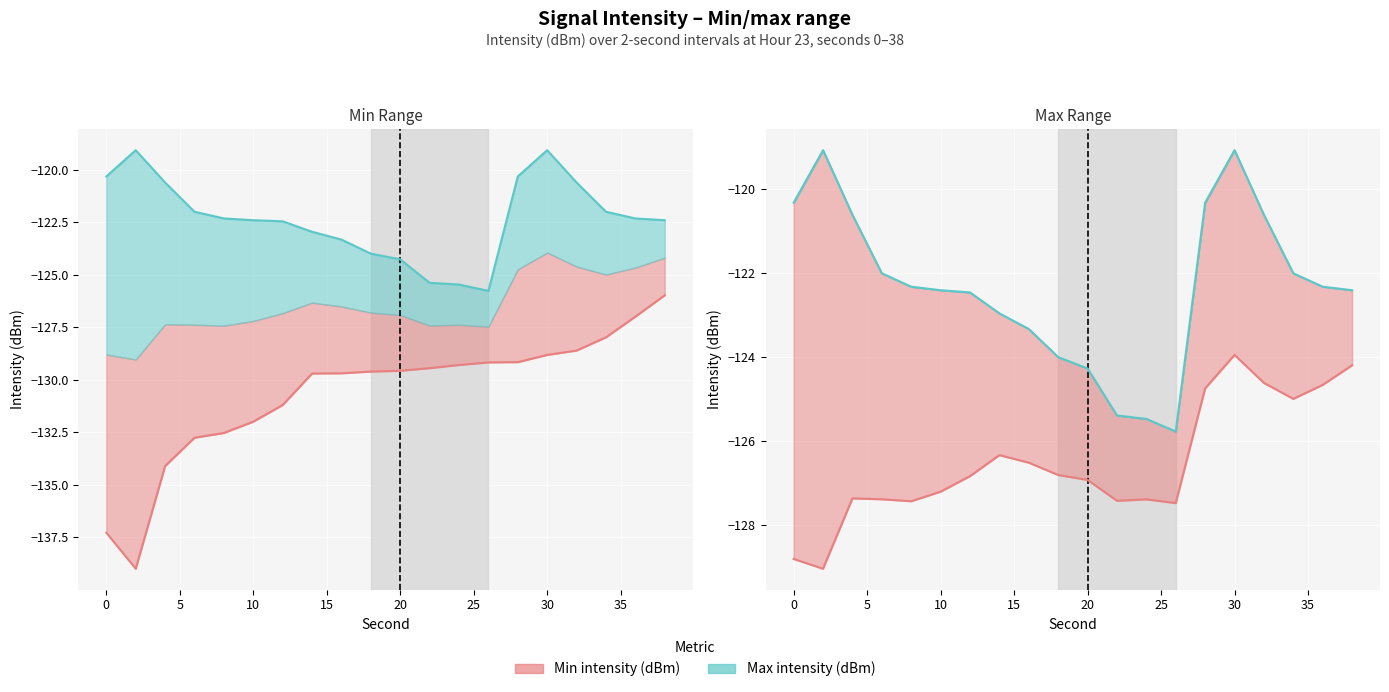

Which series changed the most between 12 and 22?

Max intensity (dBm)